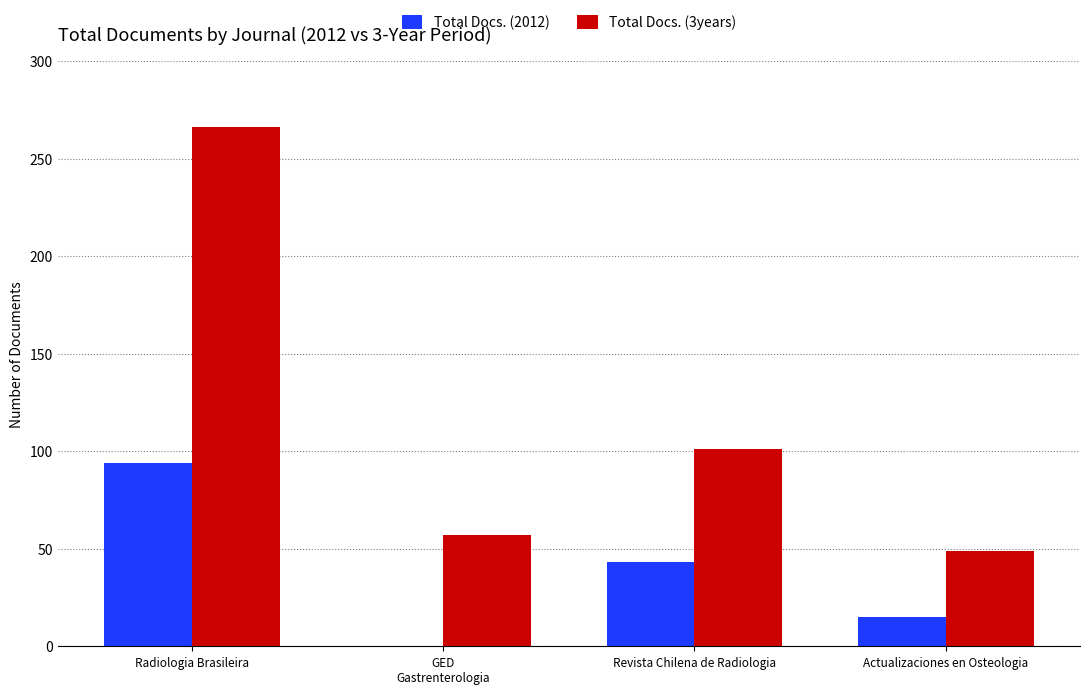

What is the difference between the Total Docs. (3years) values at Radiologia Brasileira and GED
Gastrenterologia?

209